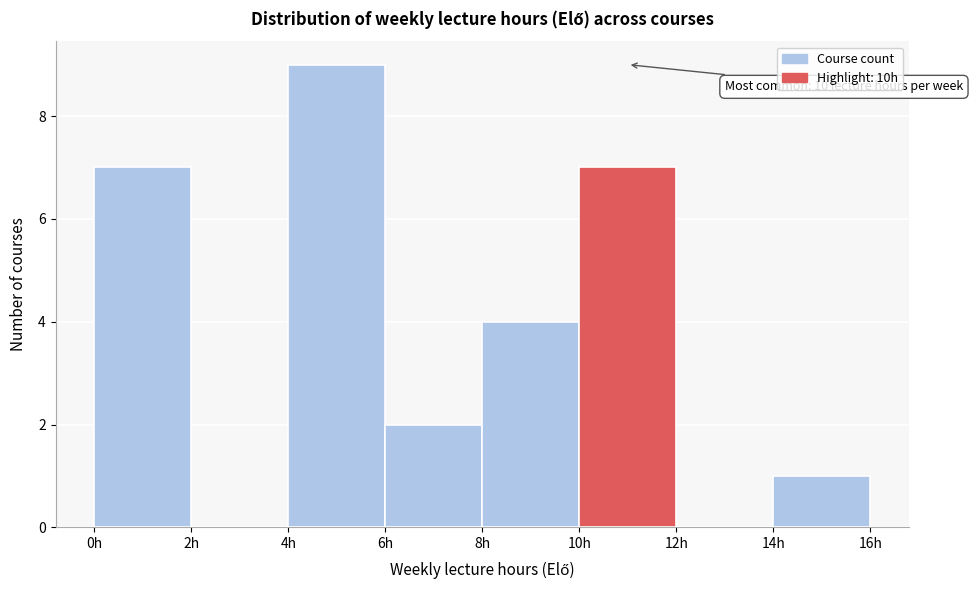

Which range on the x-axis has the tallest bar?

4 to 6